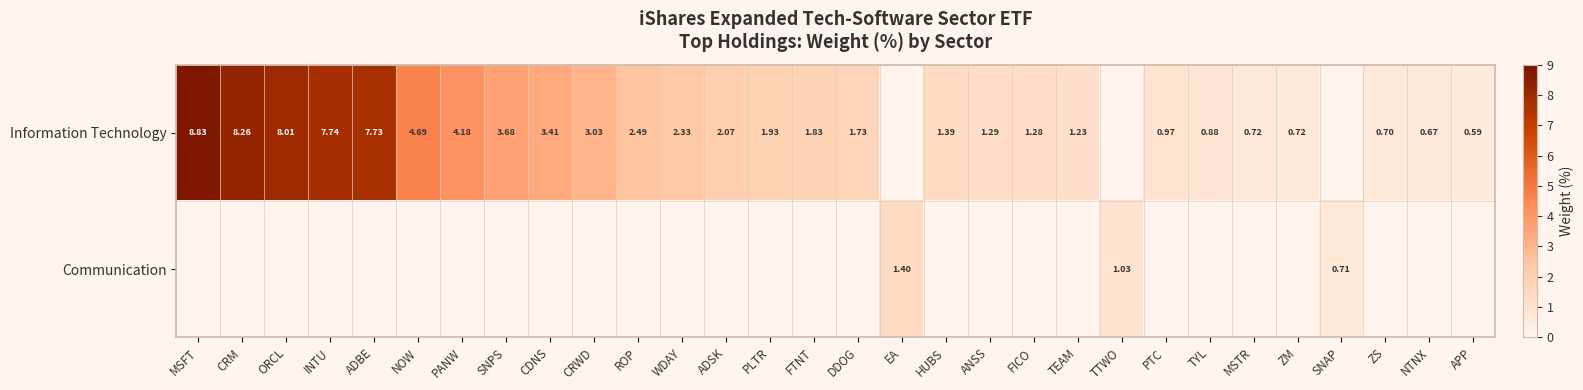

Rank the series by their maximum value, from highest to lowest.

Information Technology, Communication